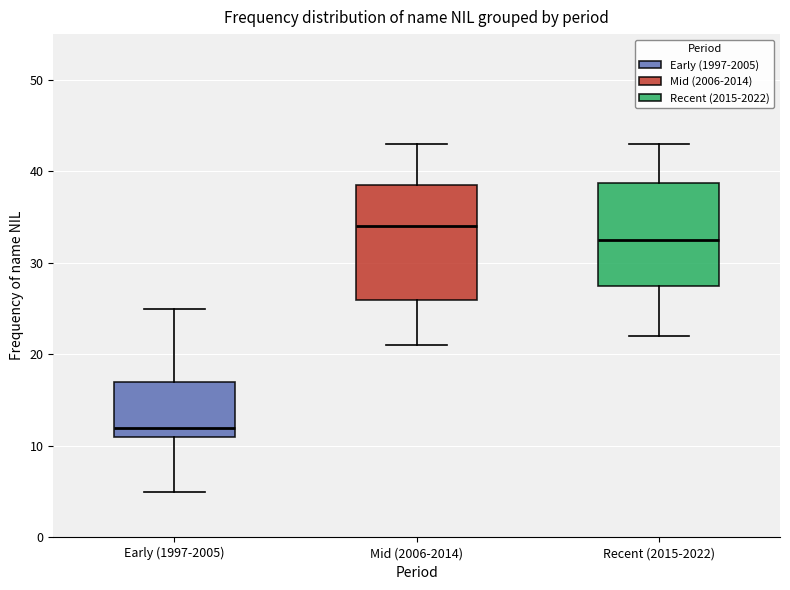

Which box is the tallest, from its lower edge to its upper edge?

Mid (2006-2014)